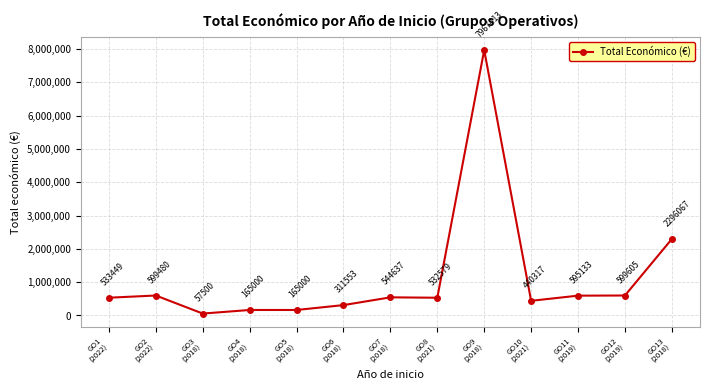

True or false: there are more than 0 points higher than both neighbors.

True